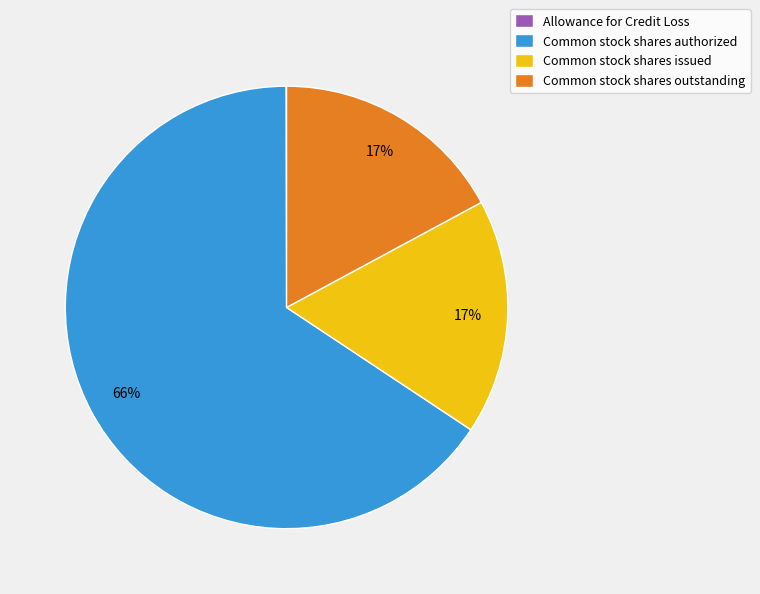

Is the sum of Common stock shares outstanding and Common stock shares issued greater than half?

No